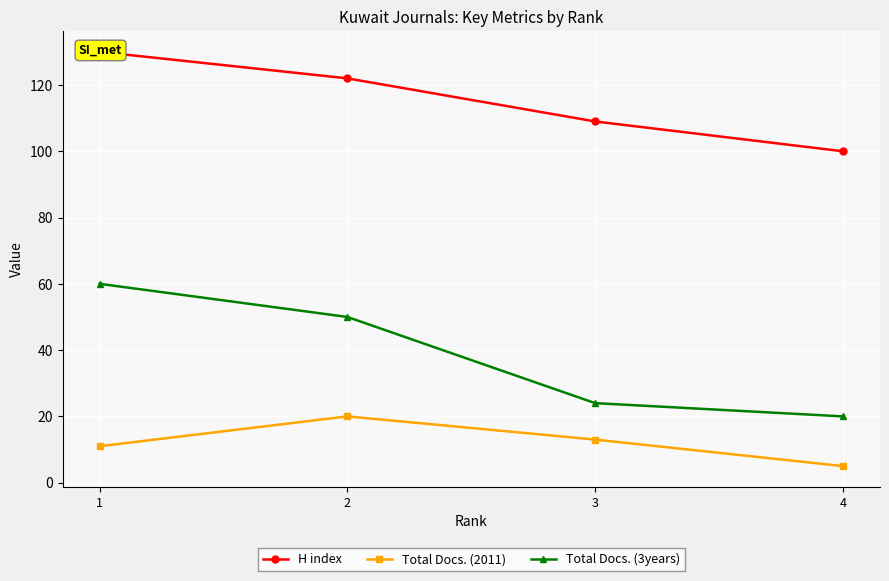

In Total Docs. (2011), how many points are higher than both neighbors (excluding endpoints)?

1